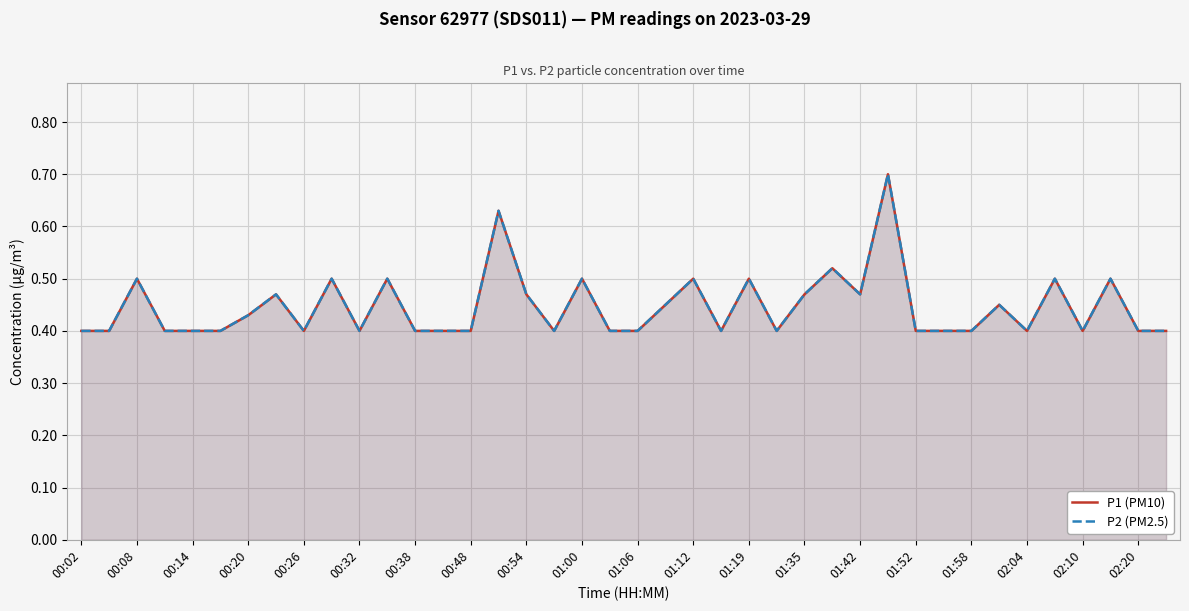

Which series changed the most between 00:14 and 01:00?

P1 (PM10)